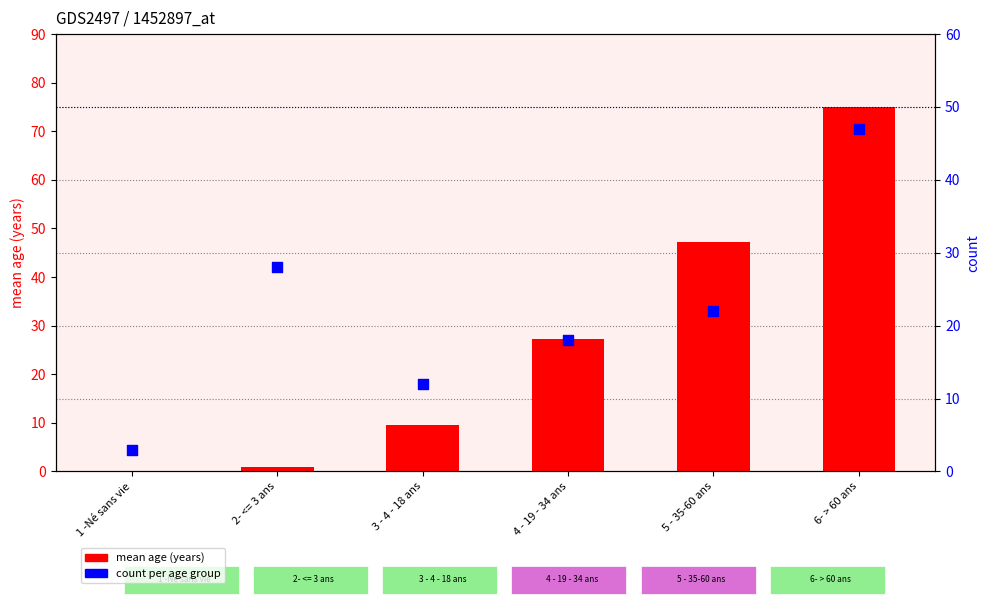

Which series has the largest total across all categories?

mean age (years)